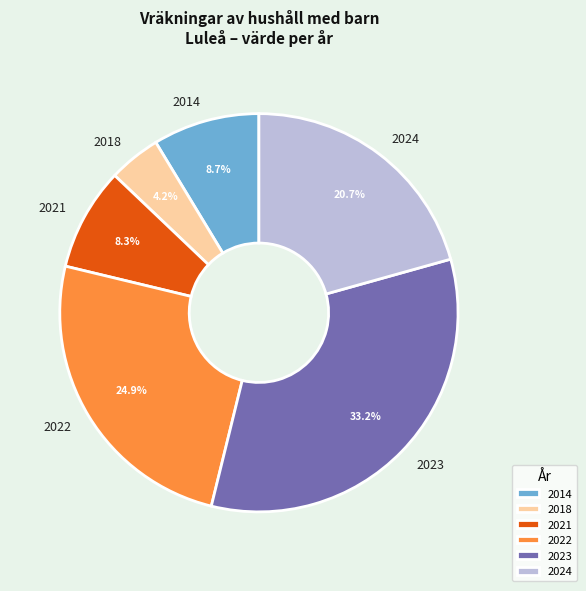

What is the smallest slice in the pie chart?

2018